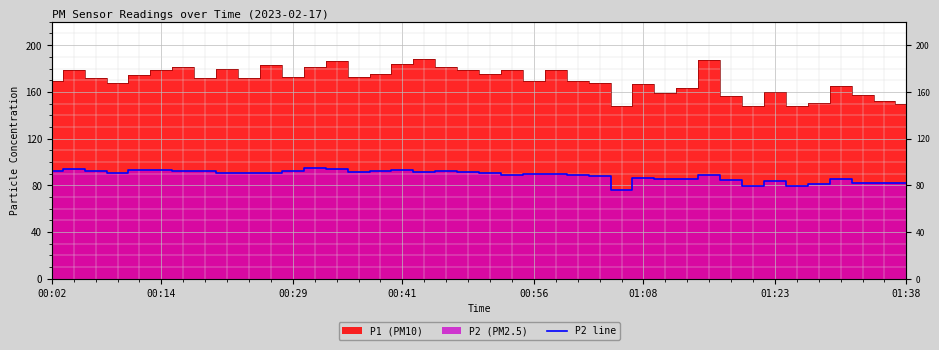

The chart shows a value of 93.0 at 00:41. True or false?

True